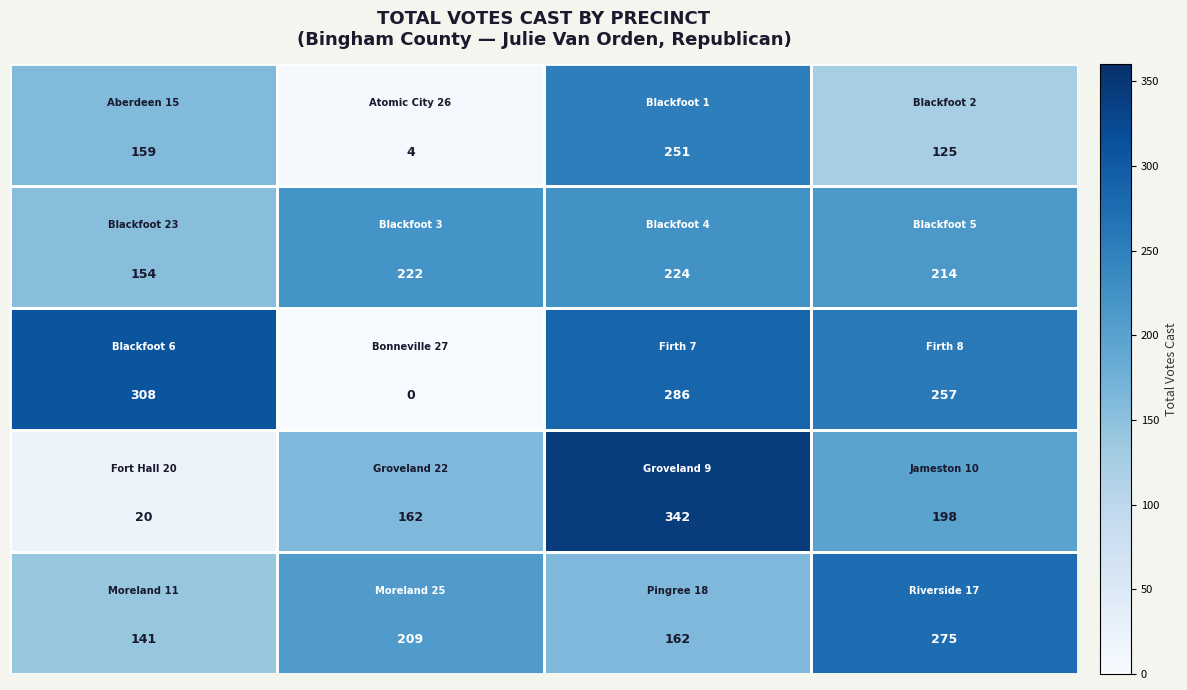

Count the number of data series in this chart.

5